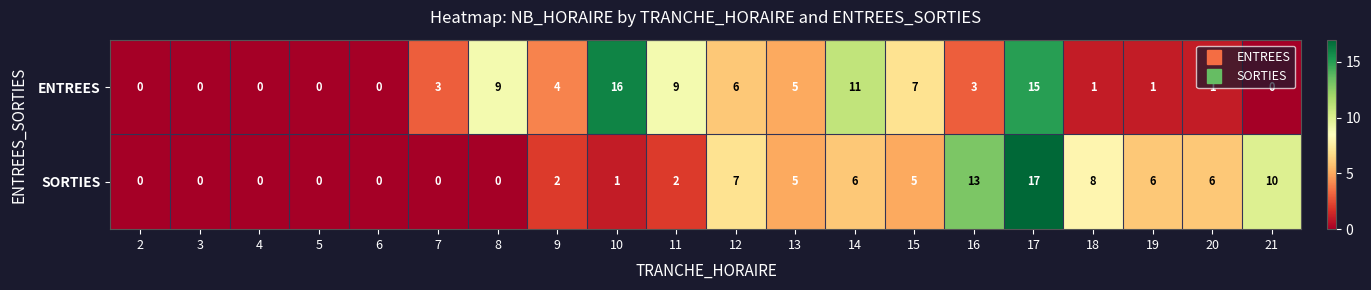

The ENTREES series shows 6 at 12. True or false?

True